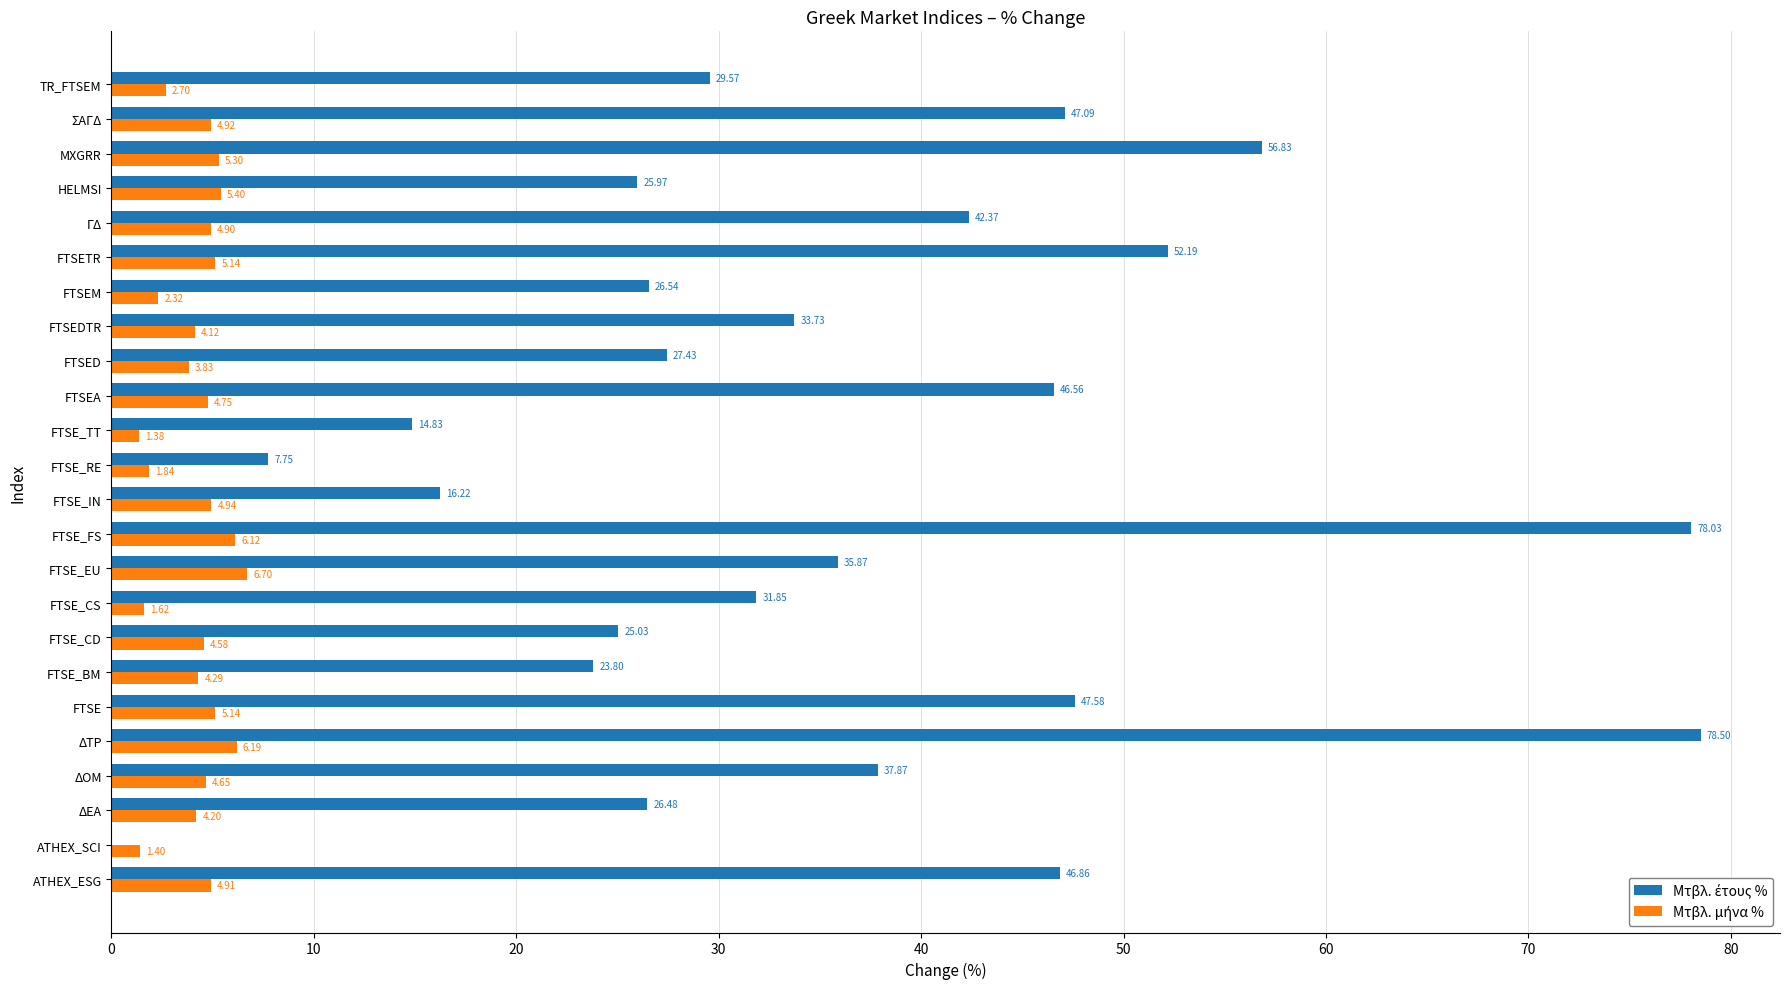

Which category has the highest value across all series?

ΔΤΡ